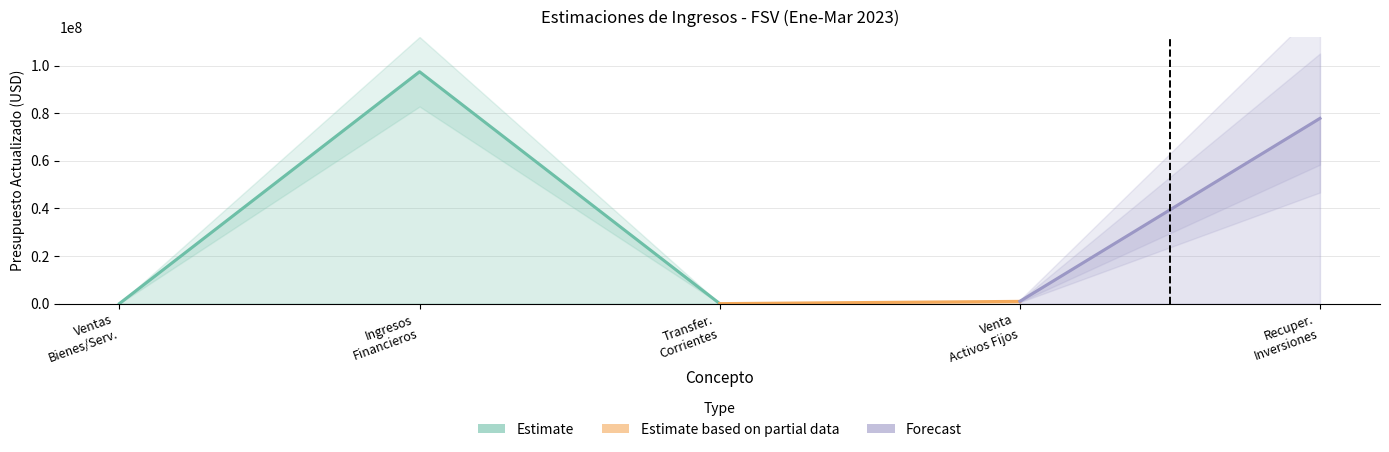

Reading right to left, extract all data points from this chart.

RECUPERACION DE INVERSIONES FINANCIERAS=77850000	VENTA DE ACTIVOS FIJOS=967100	TRANSFERENCIAS CORRIENTES=20000	INGRESOS FINANCIEROS Y OTROS=97430265	VENTAS DE BIENES Y SERVICIOS=48000